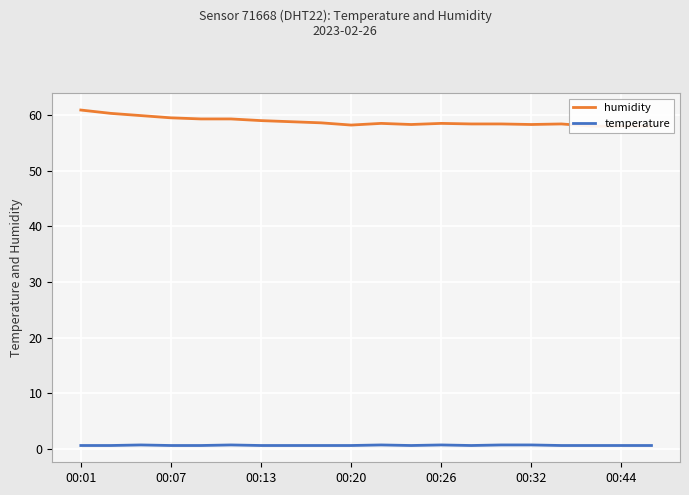

Is it true that temperature equals 0.7 at 00:32?

True